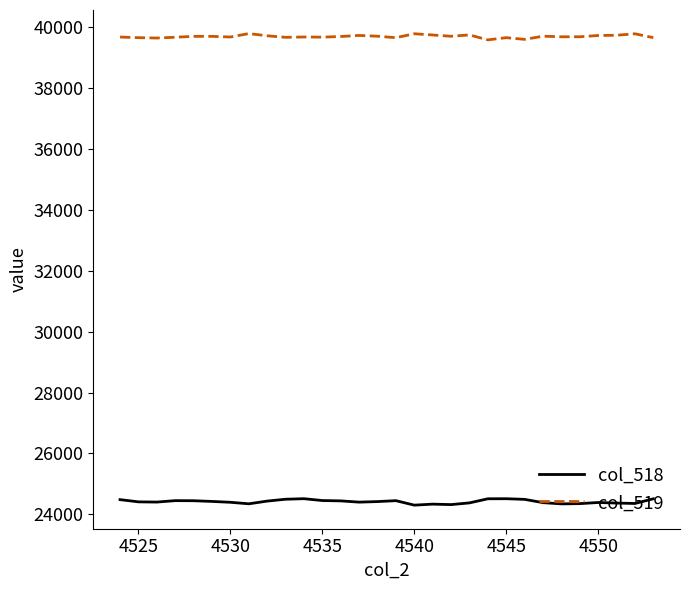

What are all the series names shown in the legend?

col_518, col_519